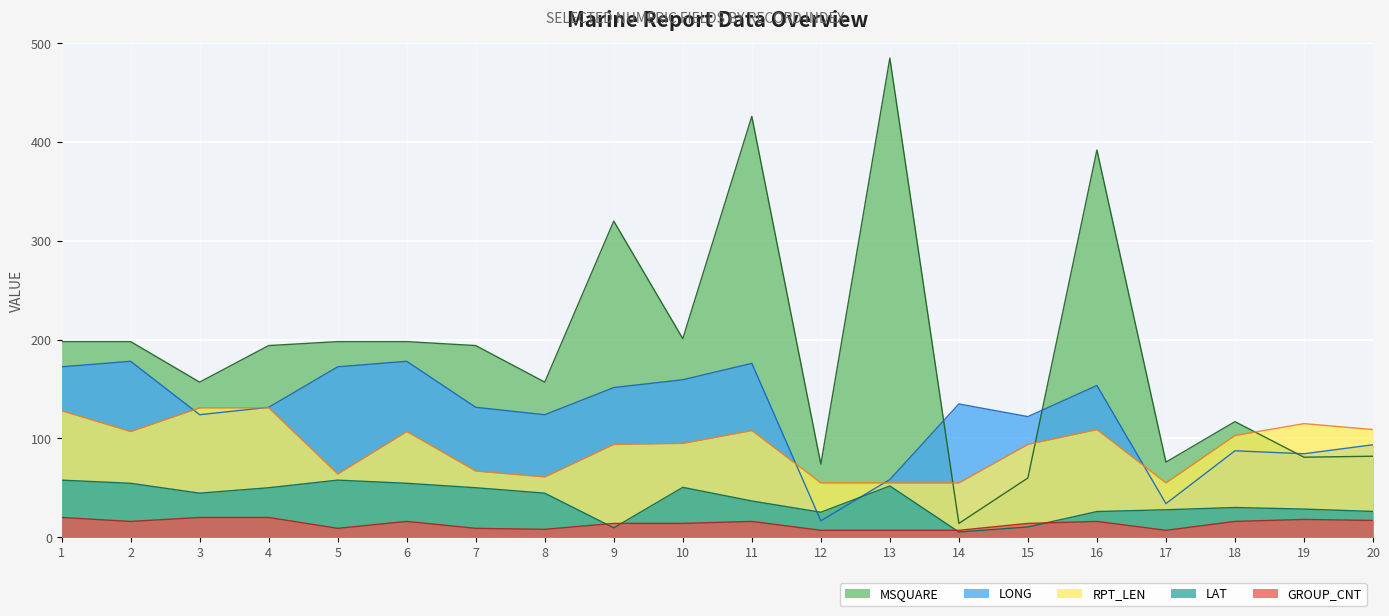

True or false: RPT_LEN and GROUP_CNT intersect in this chart.

False